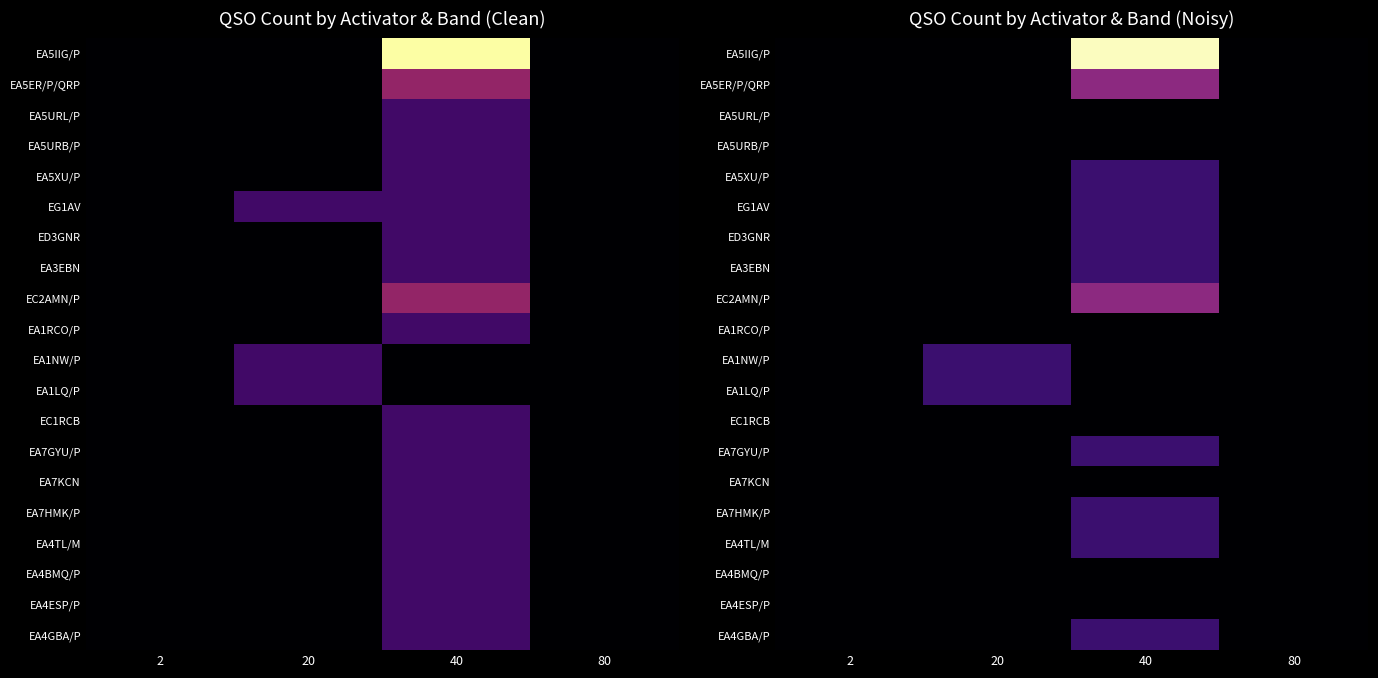

At which label is EA5URB/P closest to 0?

2